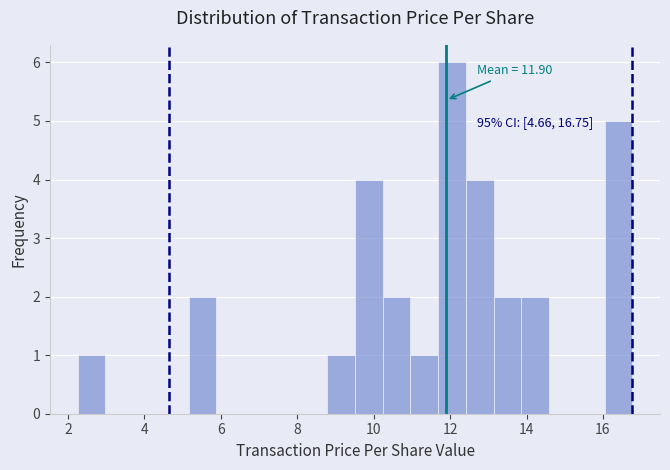

Read against the x-axis, roughly where is the centre of the tallest bar?

12.0